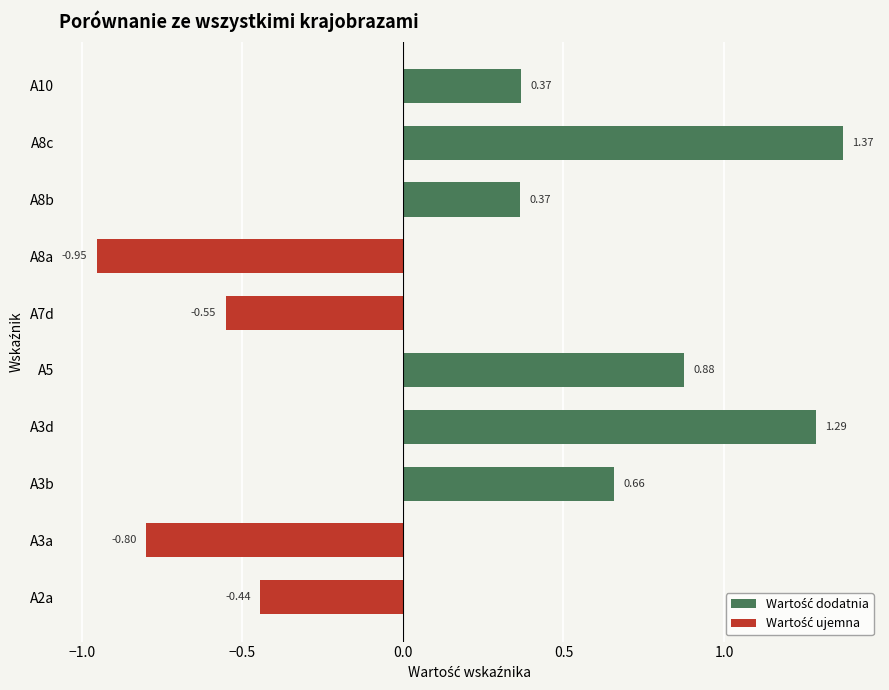

What is the change in value from A3d to A10?

-0.9